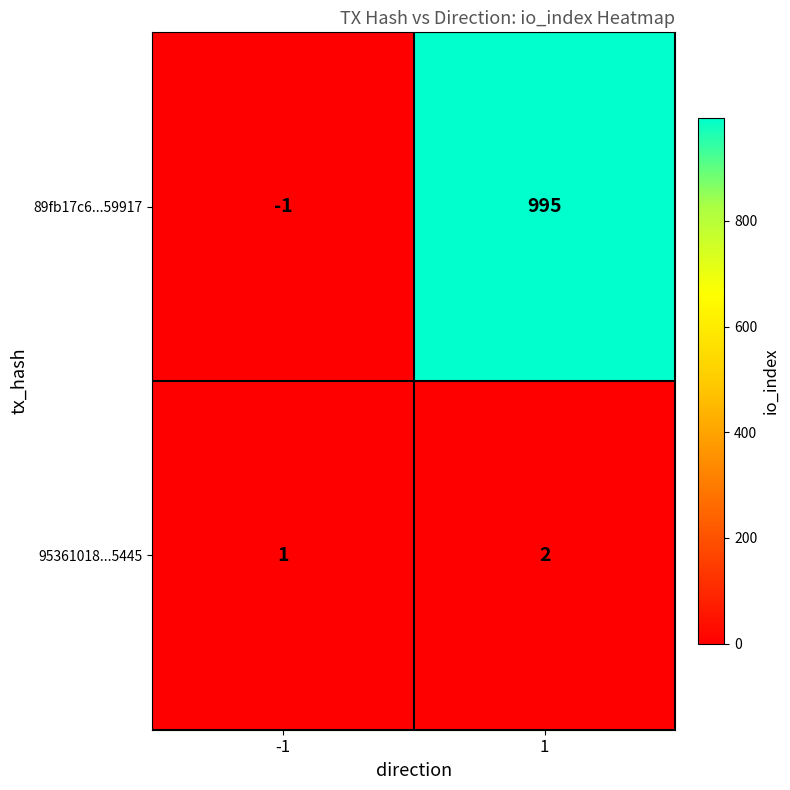

Which series changed the most between -1 and 1?

89fb17c6...59917